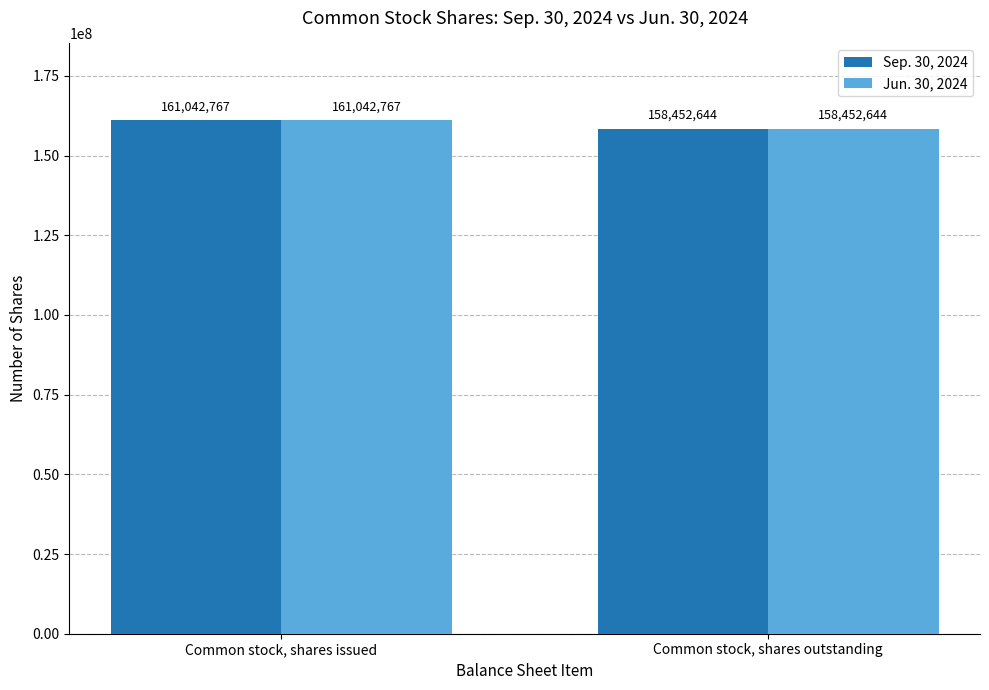

How many bars are there in total?

4